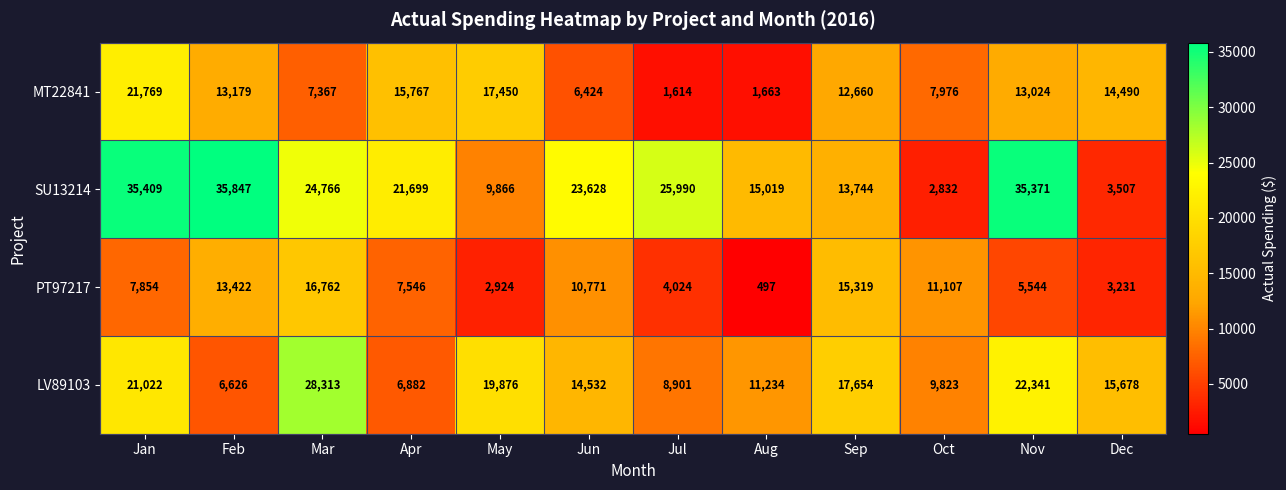

List the series in order of their peak value, highest first.

SU13214, LV89103, MT22841, PT97217